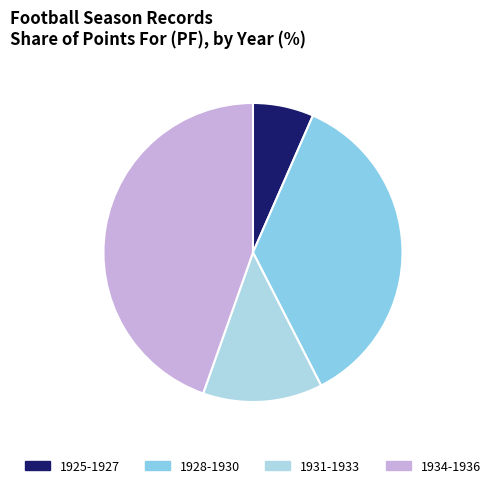

Count the number of slices in the pie.

4